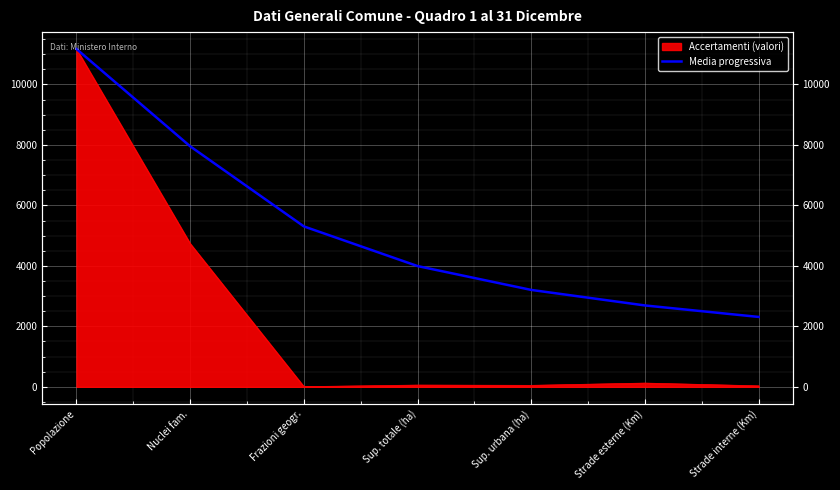

What is the change in value from Popolazione to Sup. urbana (ha)?

-7969.2